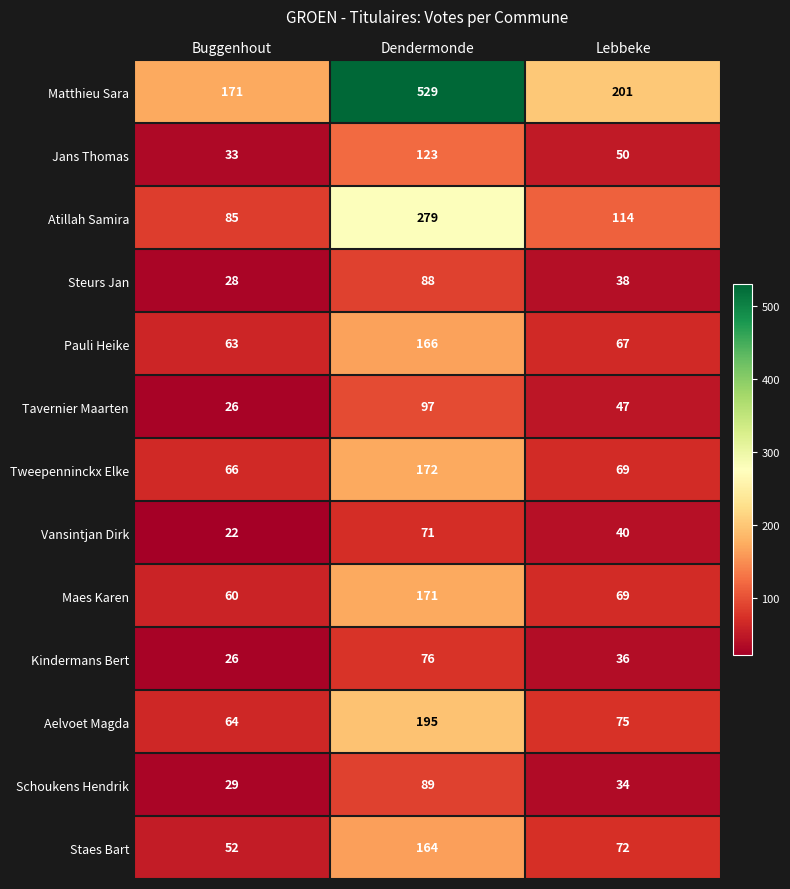

List the series in order of their peak value, lowest first.

Vansintjan Dirk, Kindermans Bert, Steurs Jan, Schoukens Hendrik, Tavernier Maarten, Jans Thomas, Staes Bart, Pauli Heike, Maes Karen, Tweepenninckx Elke, Aelvoet Magda, Atillah Samira, Matthieu Sara